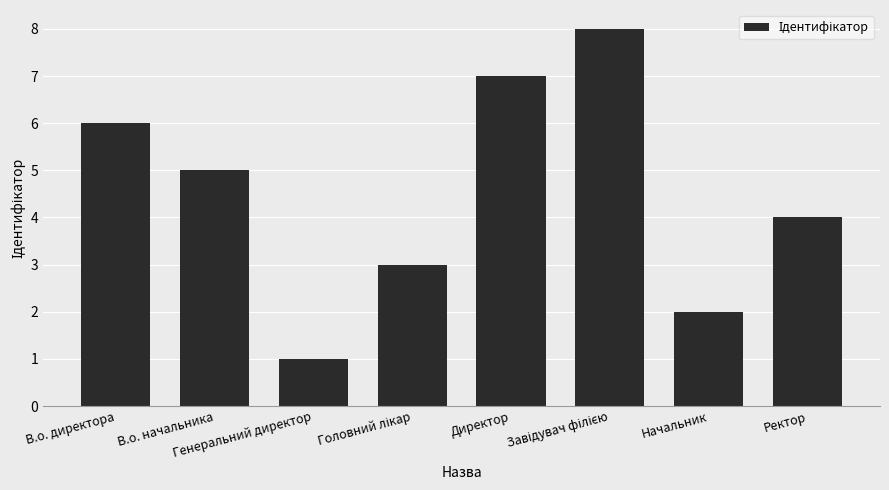

What is the sum of all values?

36